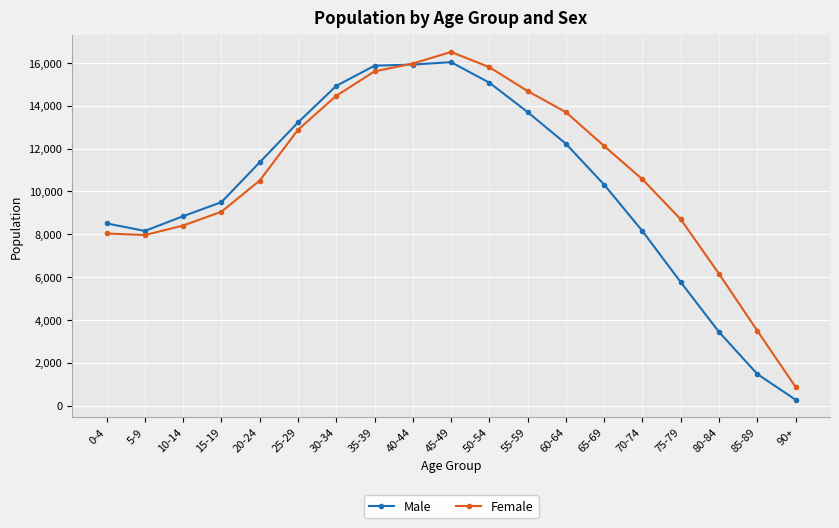

List the series in order of their peak value, highest first.

Female, Male